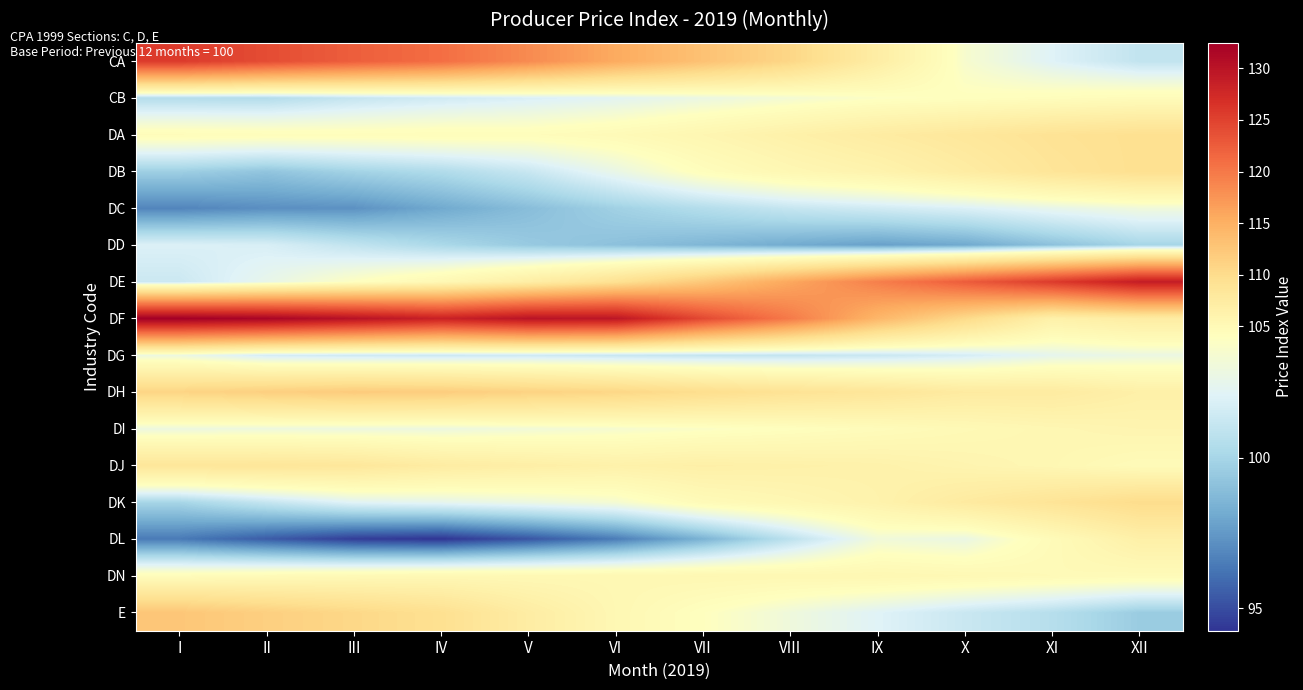

What is the spread (max minus min) of values at II?

36.3